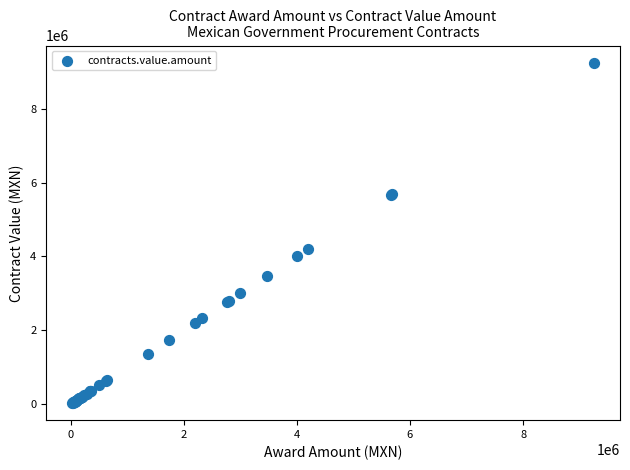

What Y value in the scatter plot is closest to 4640467?

4196700.0